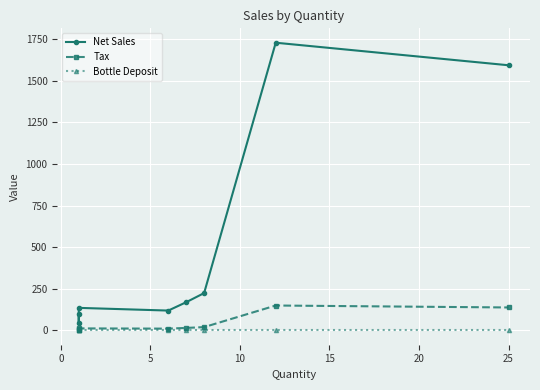

True or false: Tax has more than 2 interior local peaks.

False